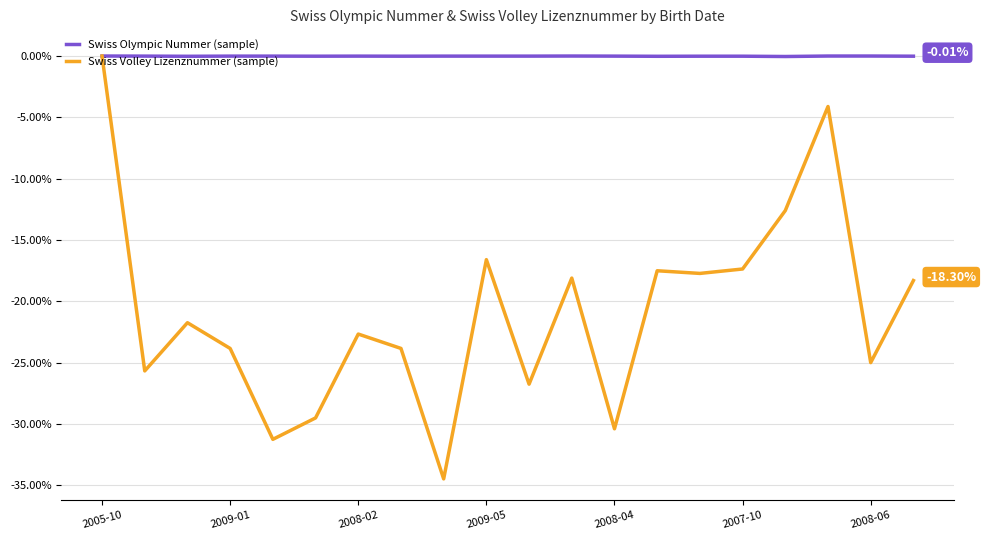

Which series has the largest total across all categories?

Swiss Olympic Nummer (sample)